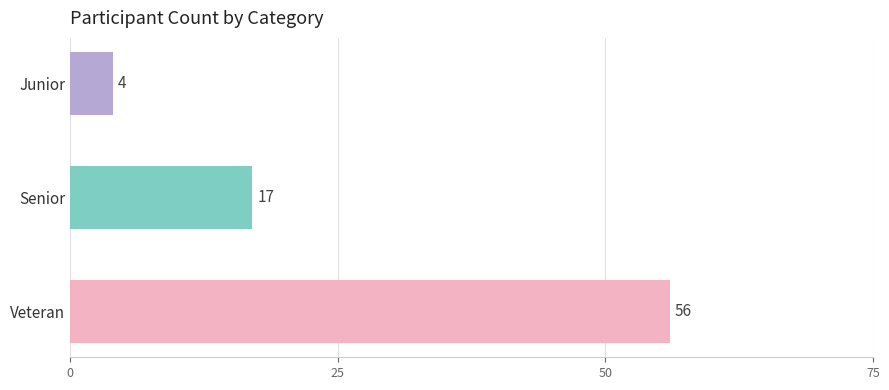

What value does the data have at Senior?

17